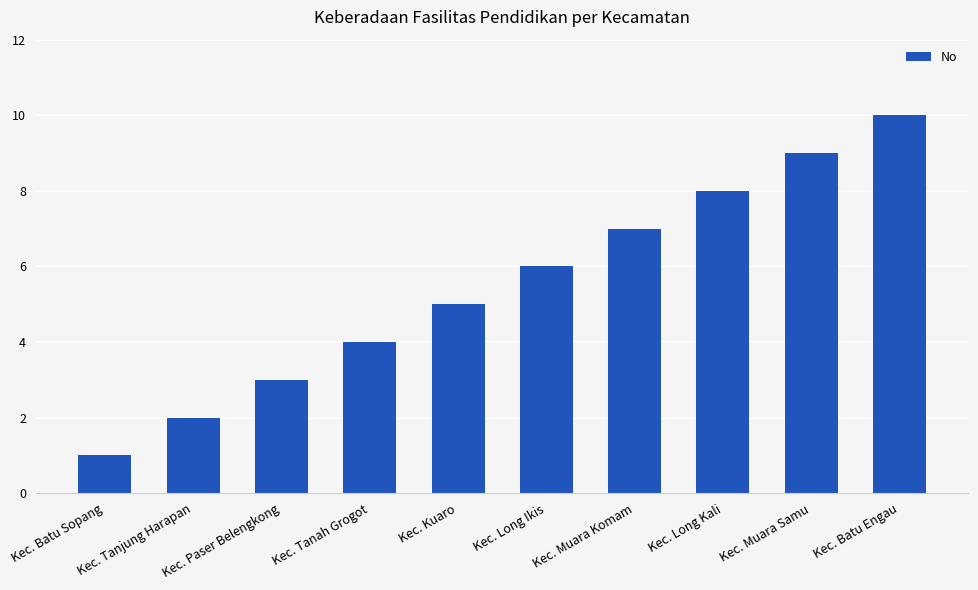

How many distinct data groups are displayed?

1